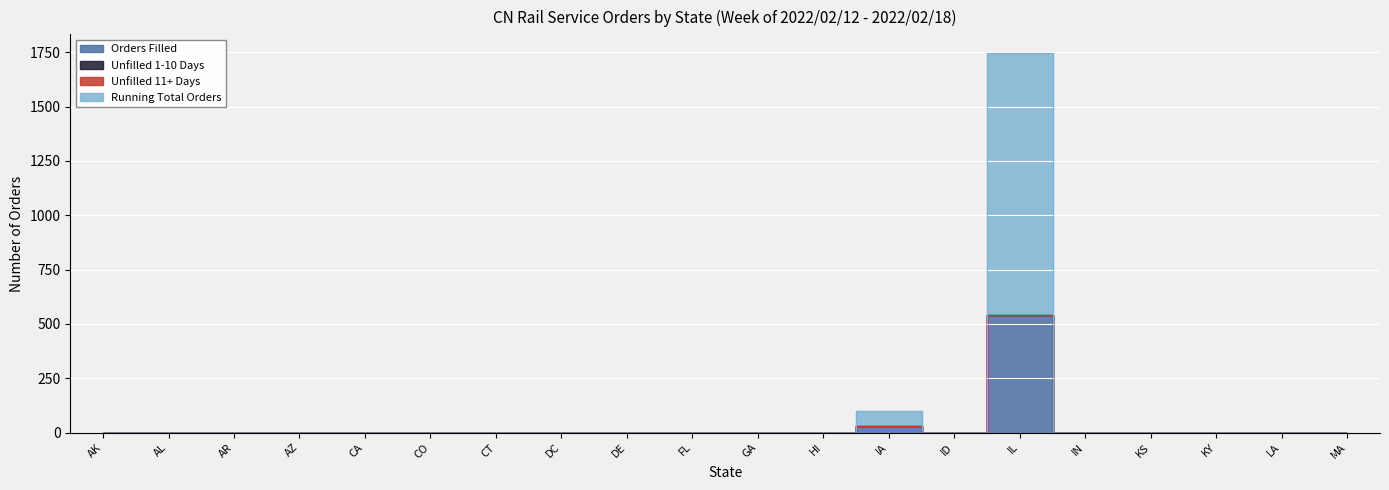

At FL, list the series in order from smallest to largest.

Orders Filled, Running Total Orders